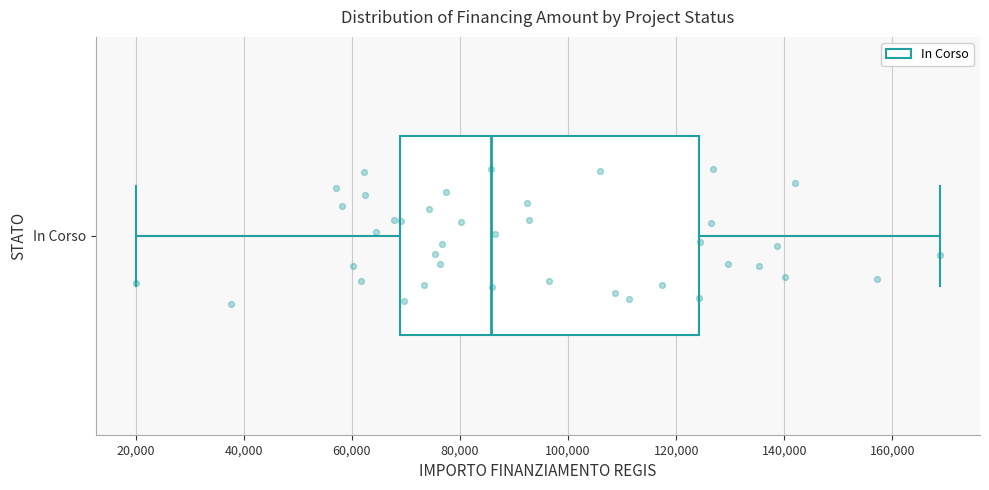

Where is the right edge of the box for In Corso on the x-axis? The values are not printed on the chart, so give them approximately, as read against the axis.

124000